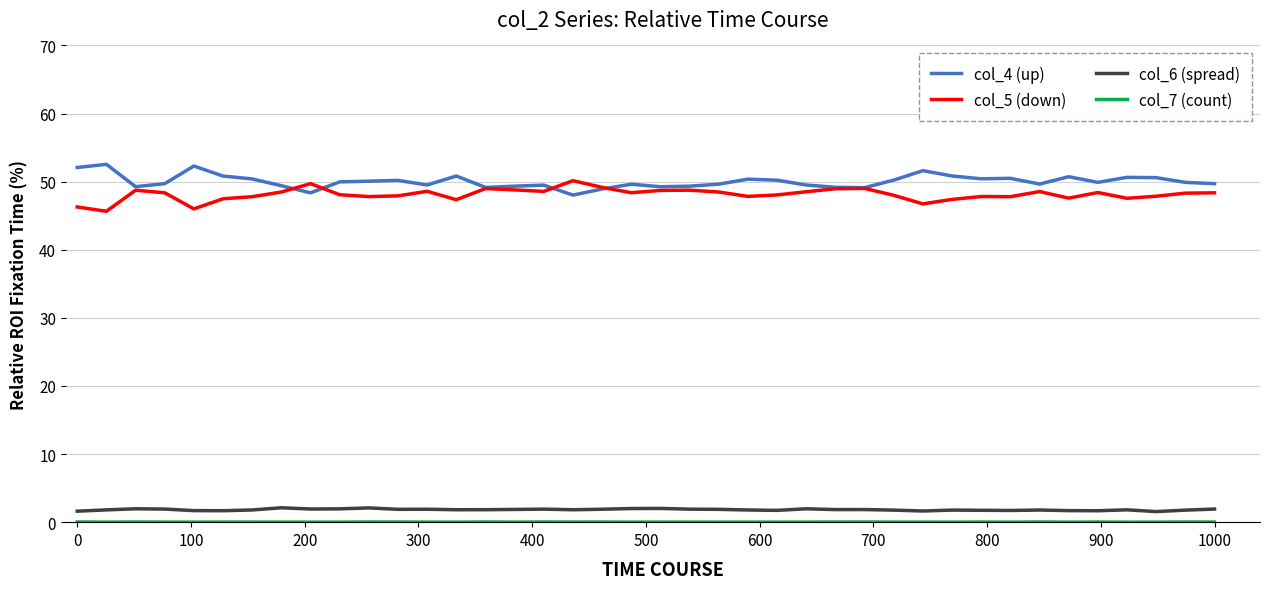

True or false: col_5 (down) and col_6 (spread) intersect in this chart.

False